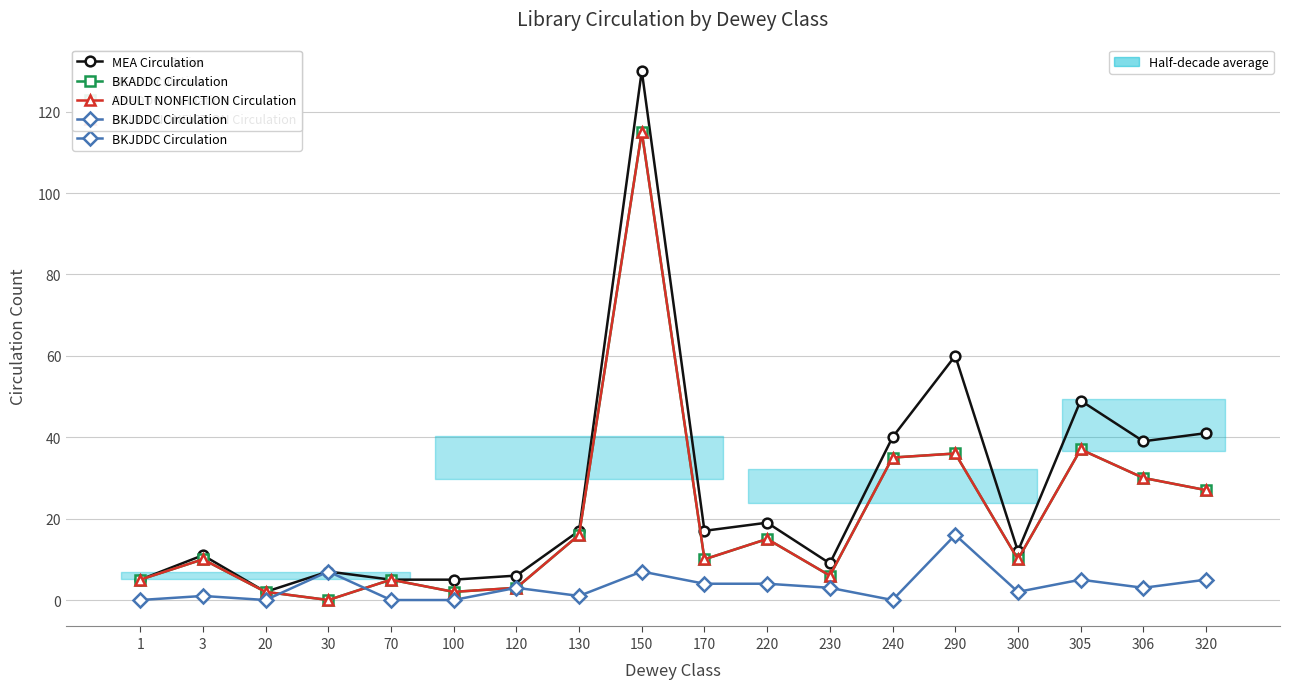

The value of MEA Circulation at 320 is 41. True or false?

True